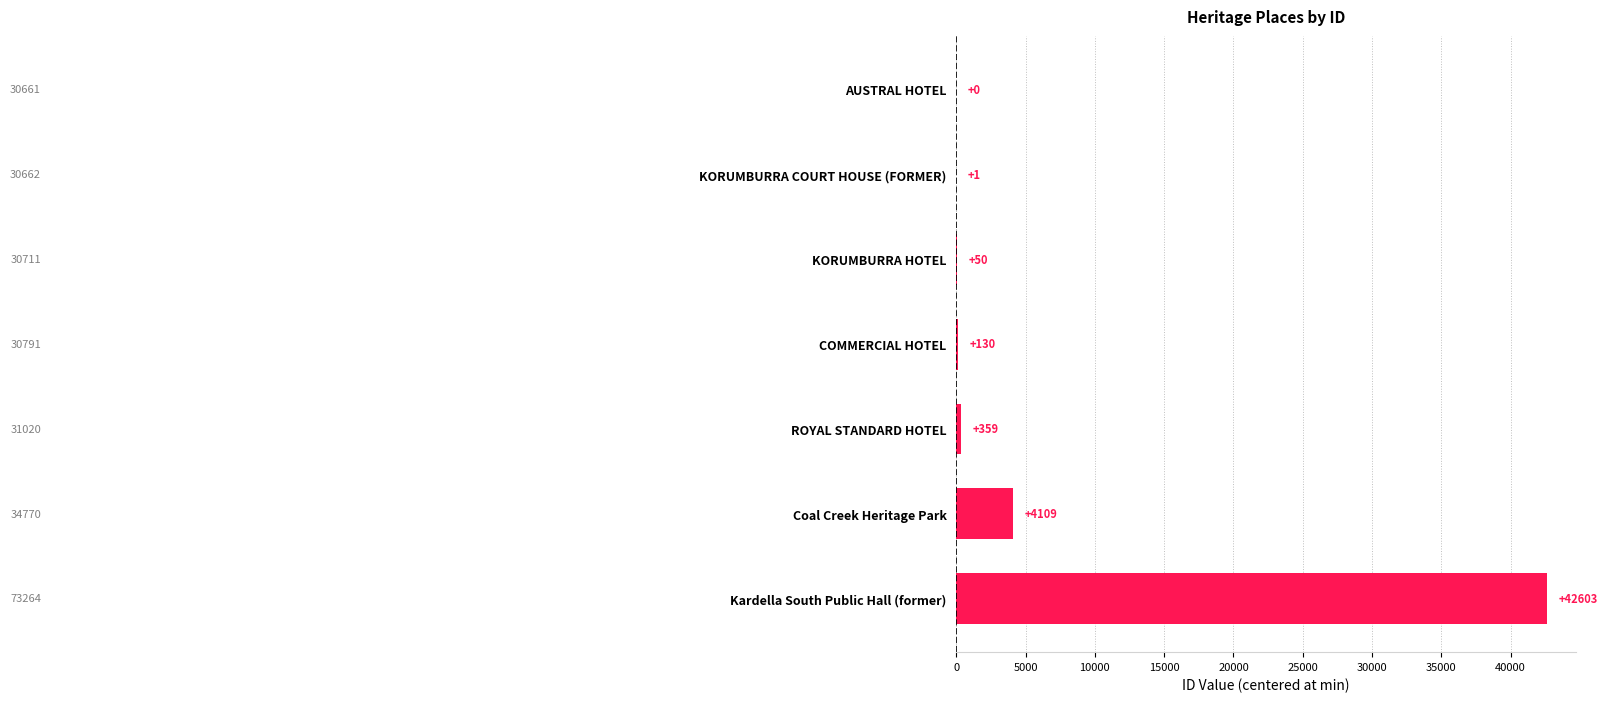

What value does the data have at Coal Creek Heritage Park?

4109